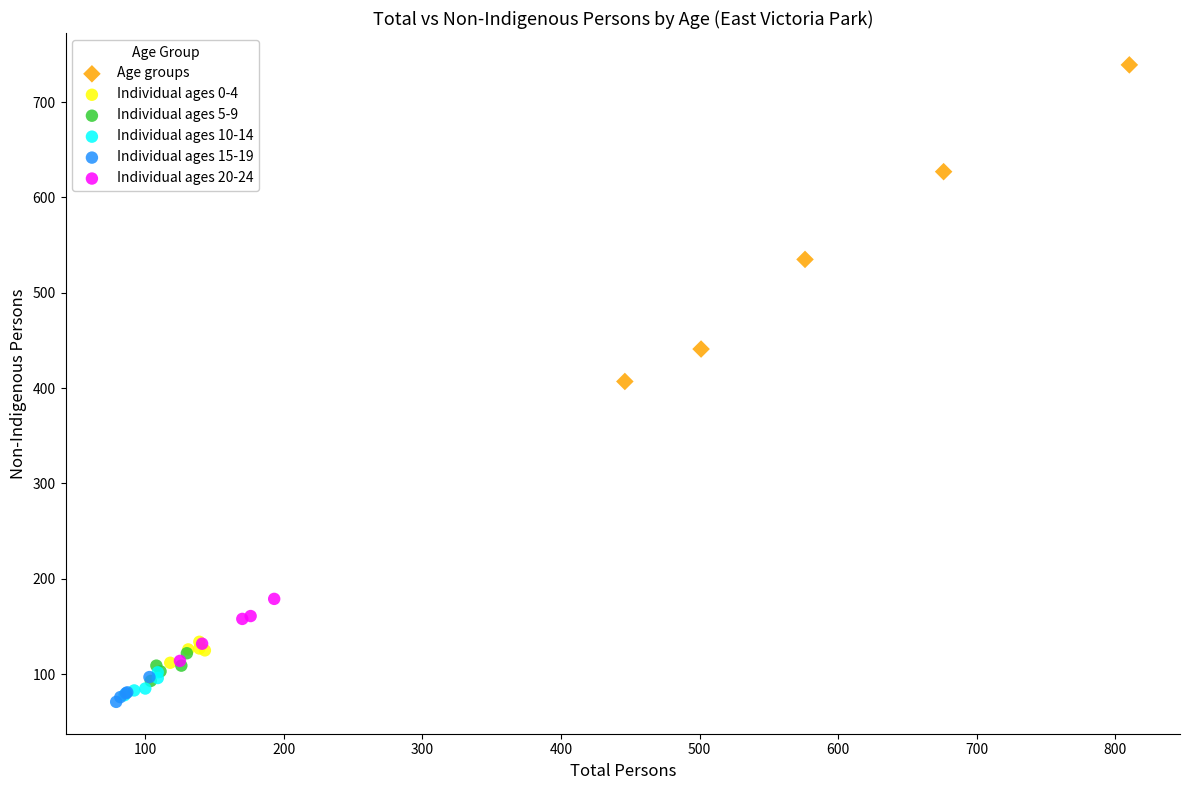

Which series has the largest Y range (max minus min)?

Age groups